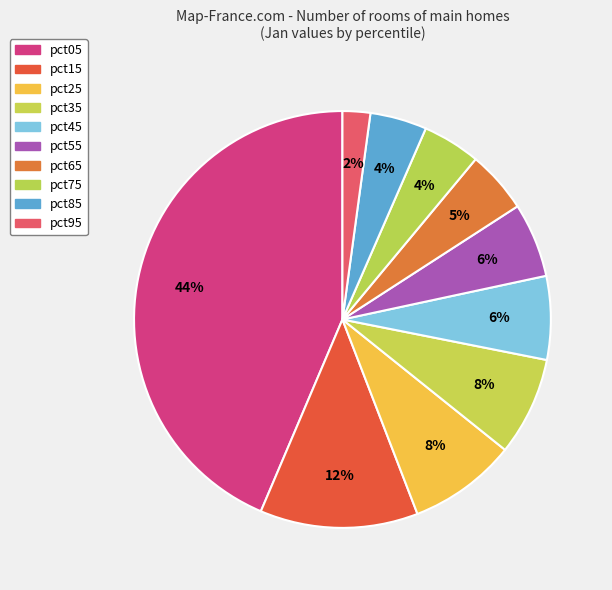

To the nearest percent, what percentage of the pie is pct85?

4%